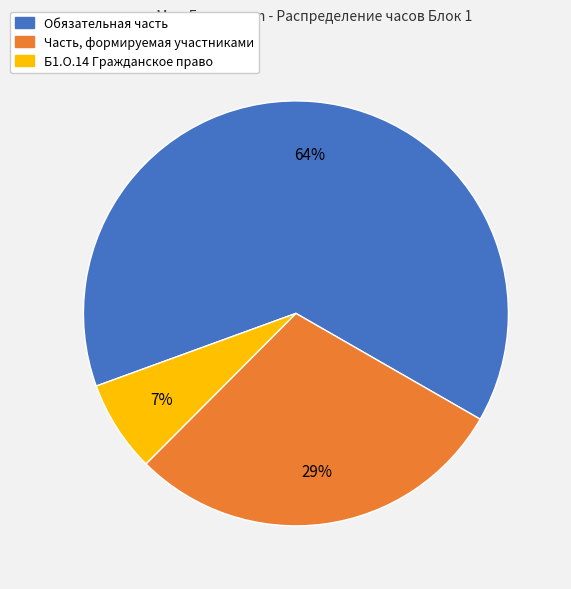

To the nearest percent, what is the difference between the largest and smallest slice percentages?

57%